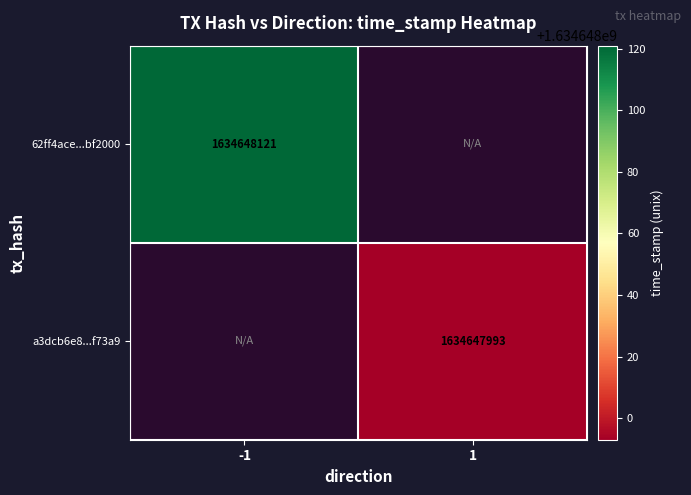

What is the sum of all a3dcb6e84491bee9887cb80b4ac5eb90daf73a9 values?

1634647993